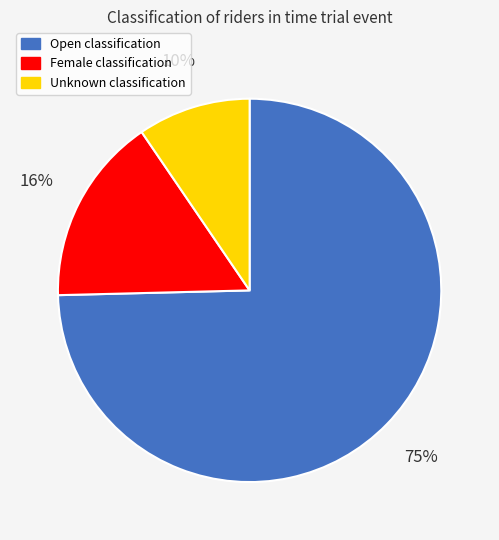

Combined, do Open and Unknown account for over 50%?

Yes